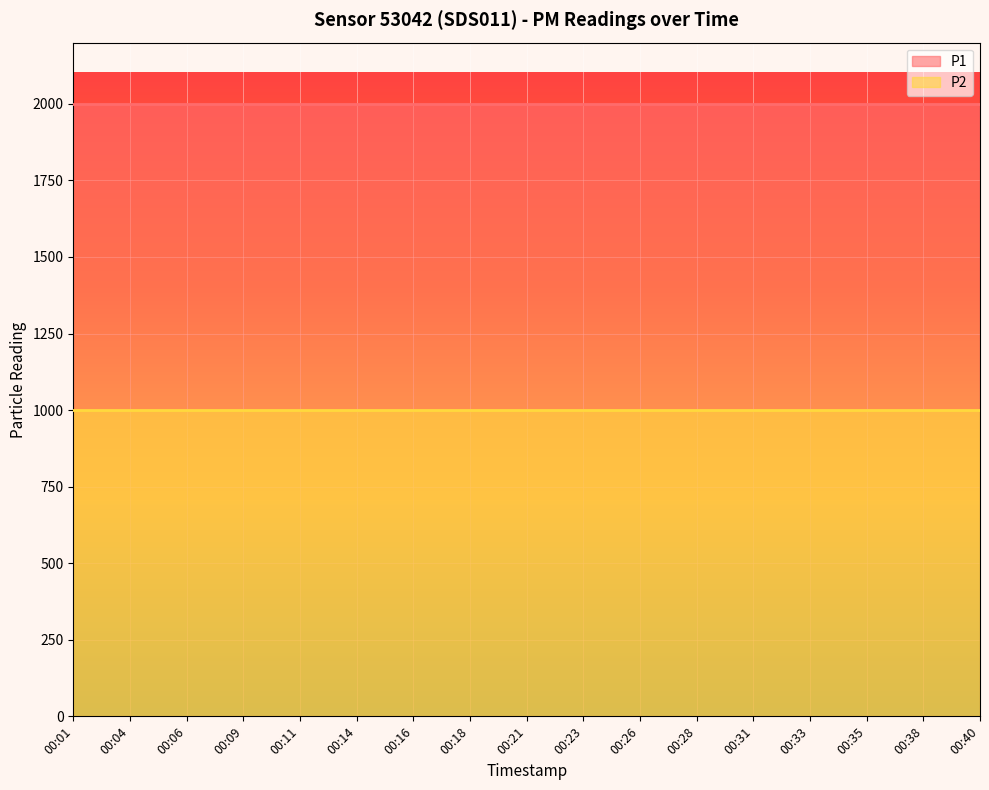

What is the value of the P1 point at the 2nd from the left?

1999.9